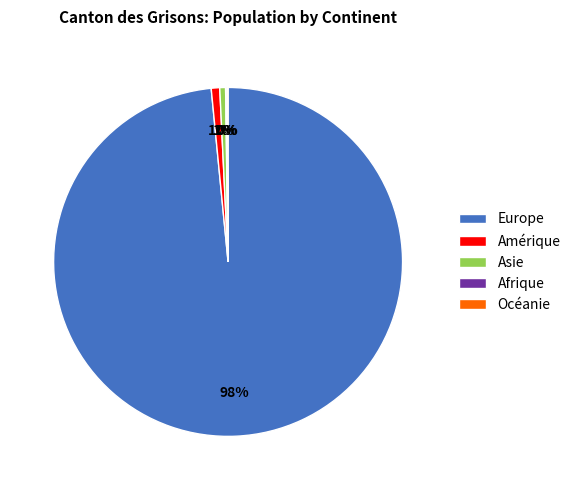

Is it true that Asie is 1% of the pie?

True